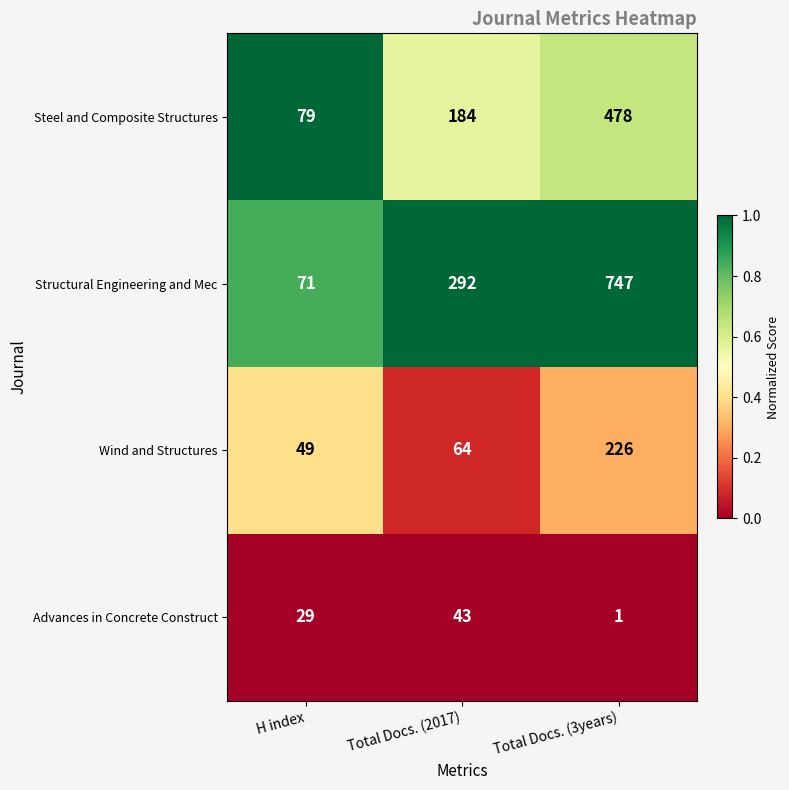

What is the maximum value shown in the chart?

747